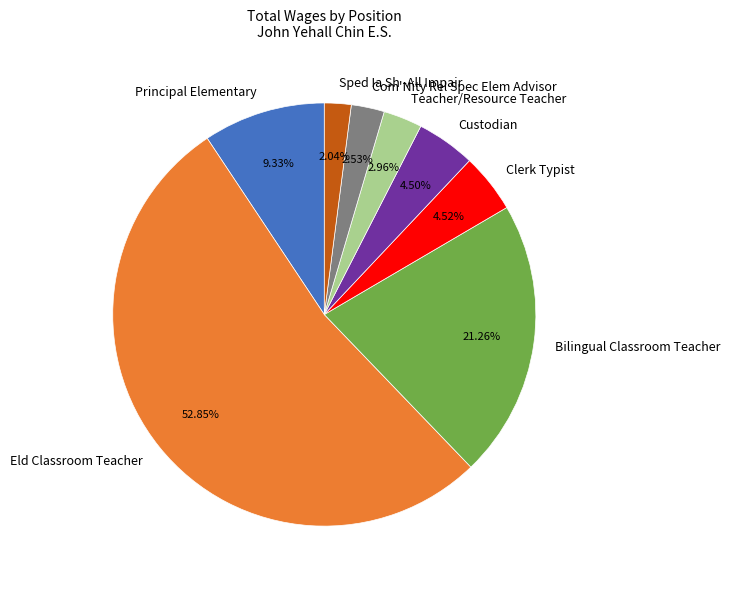

How many segments does this pie chart have?

8